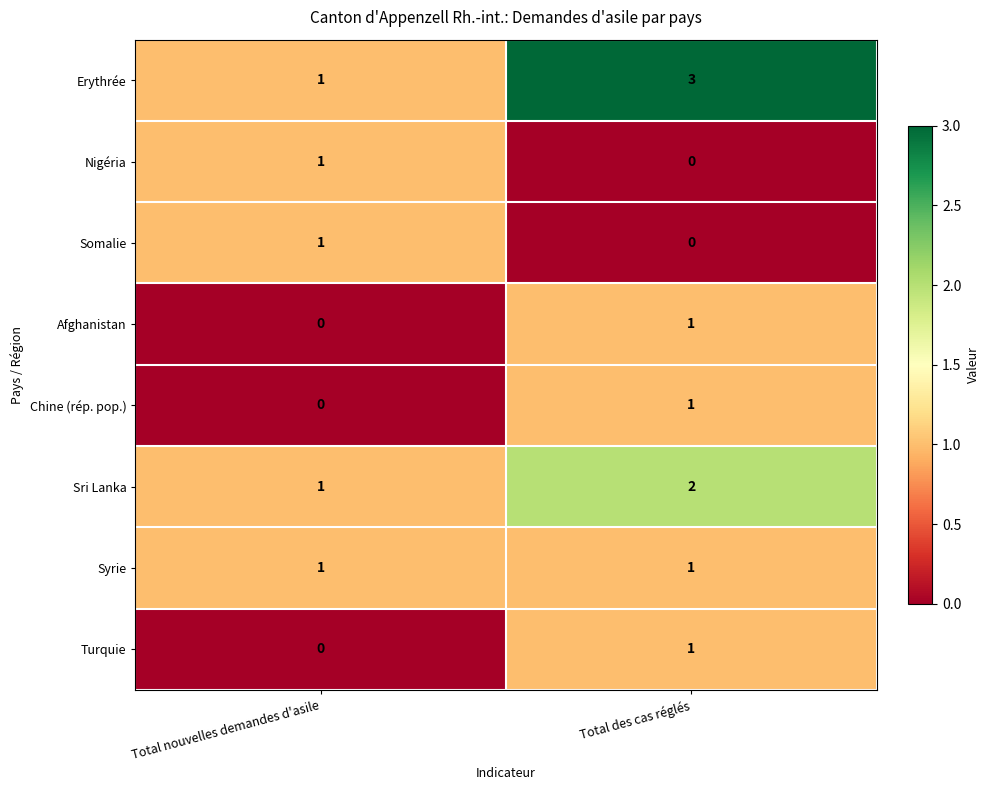

What is the difference between the highest and lowest values at Total nouvelles demandes d'asile?

1